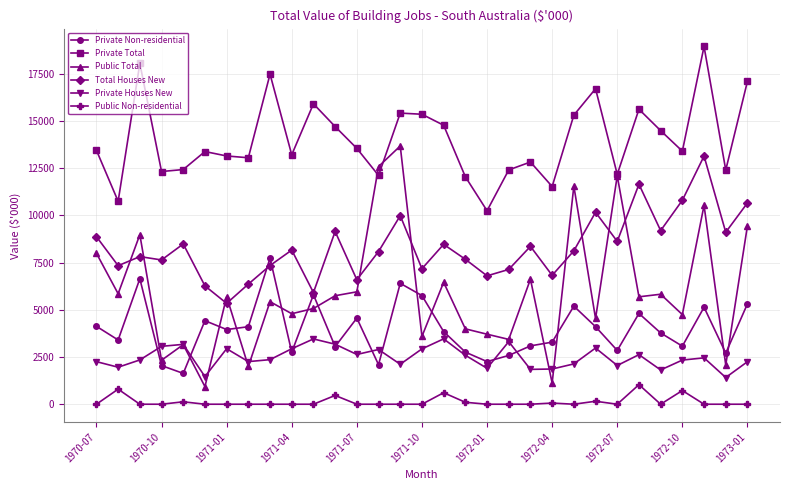

What is the lowest value of the Total Houses New series?

5340